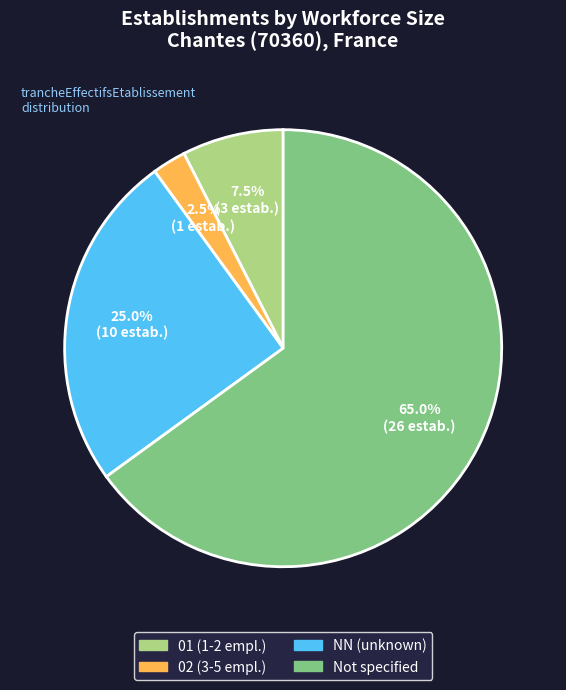

Does any single category account for the majority?

Yes